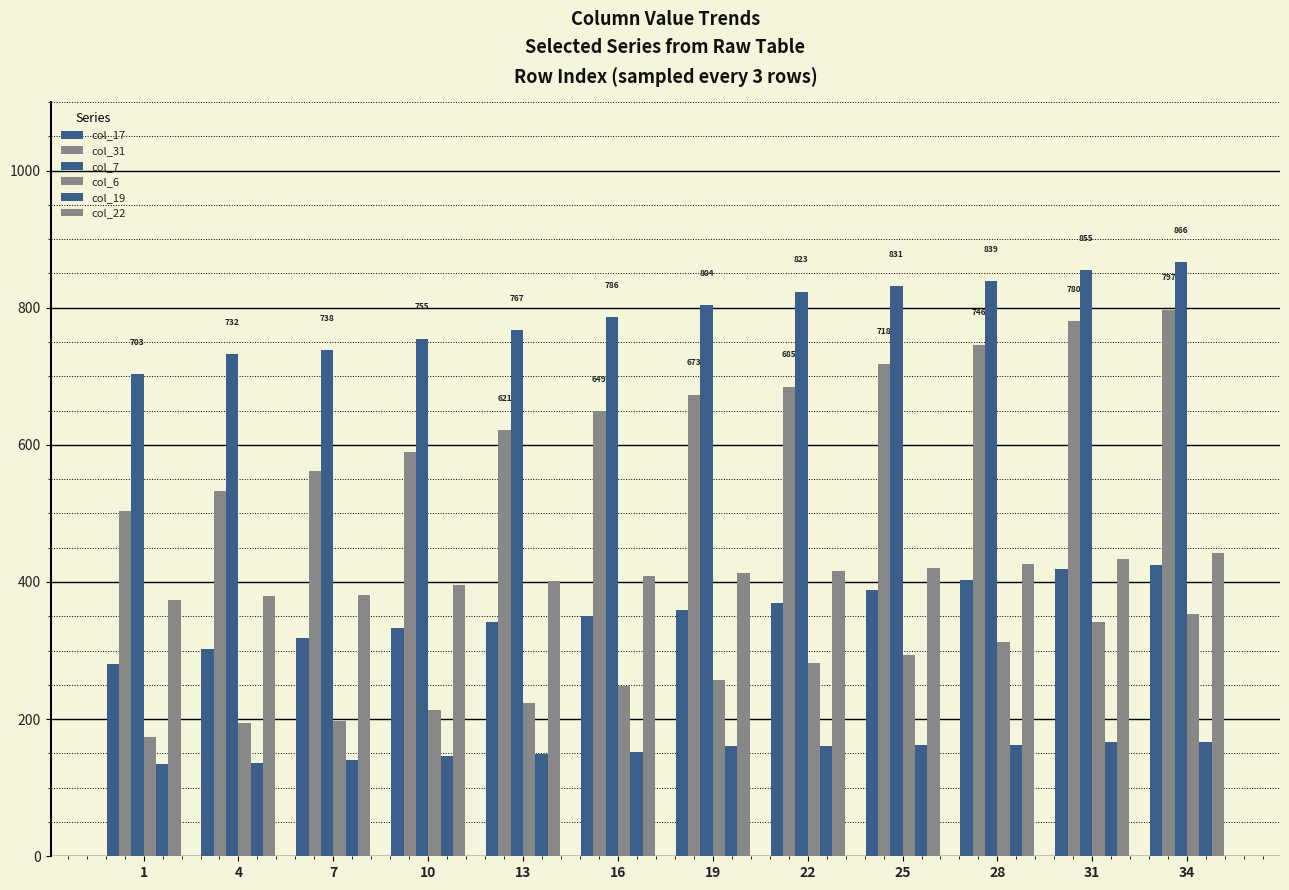

What is the minimum value for col_19?

134